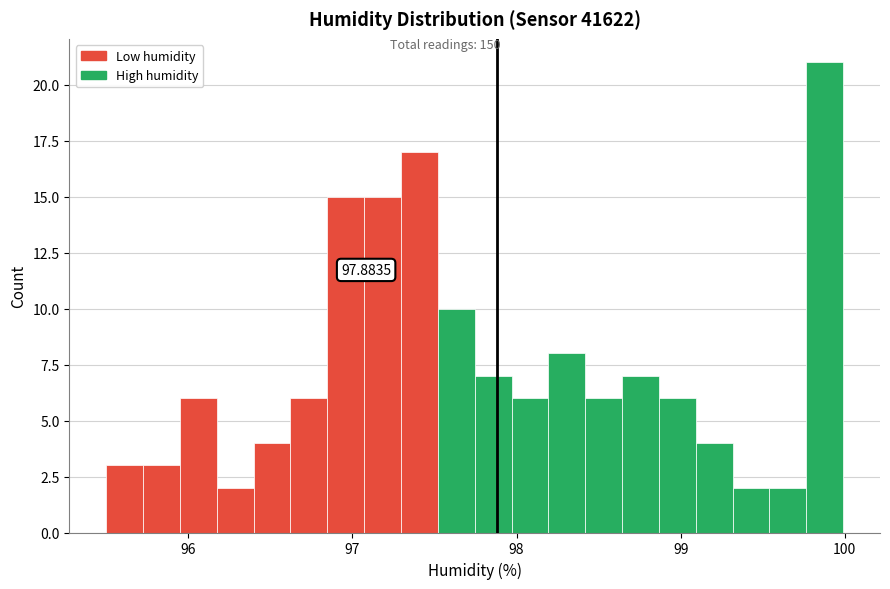

Around what value on the x-axis is the tallest bar? Give the approximate position of its centre, as read against the axis.

99.9